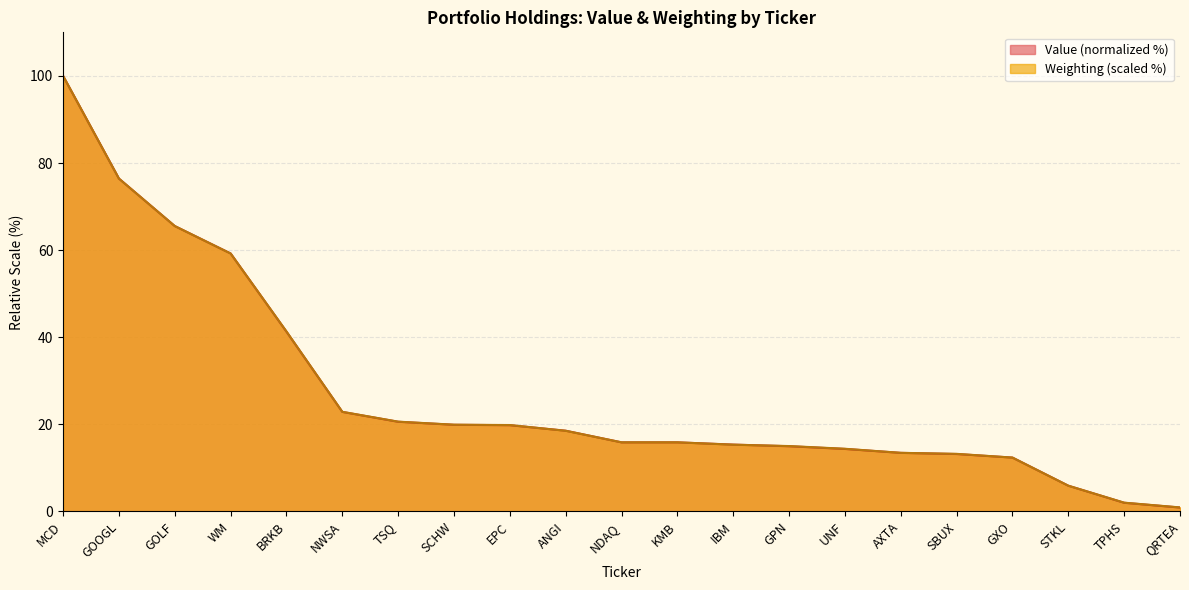

True or false: Weighting has more than 0 interior local peaks.

False